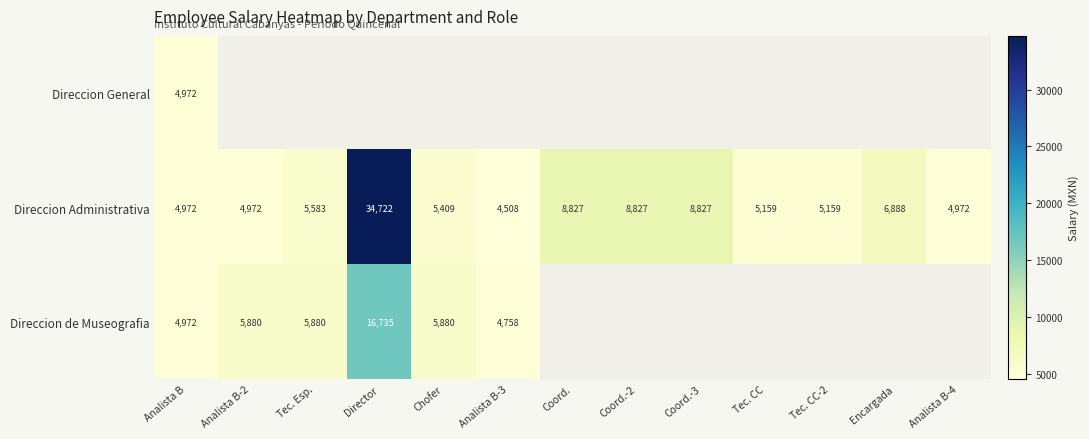

The value of Direccion de Museografia at Analista B-3 is 4758.0. True or false?

True